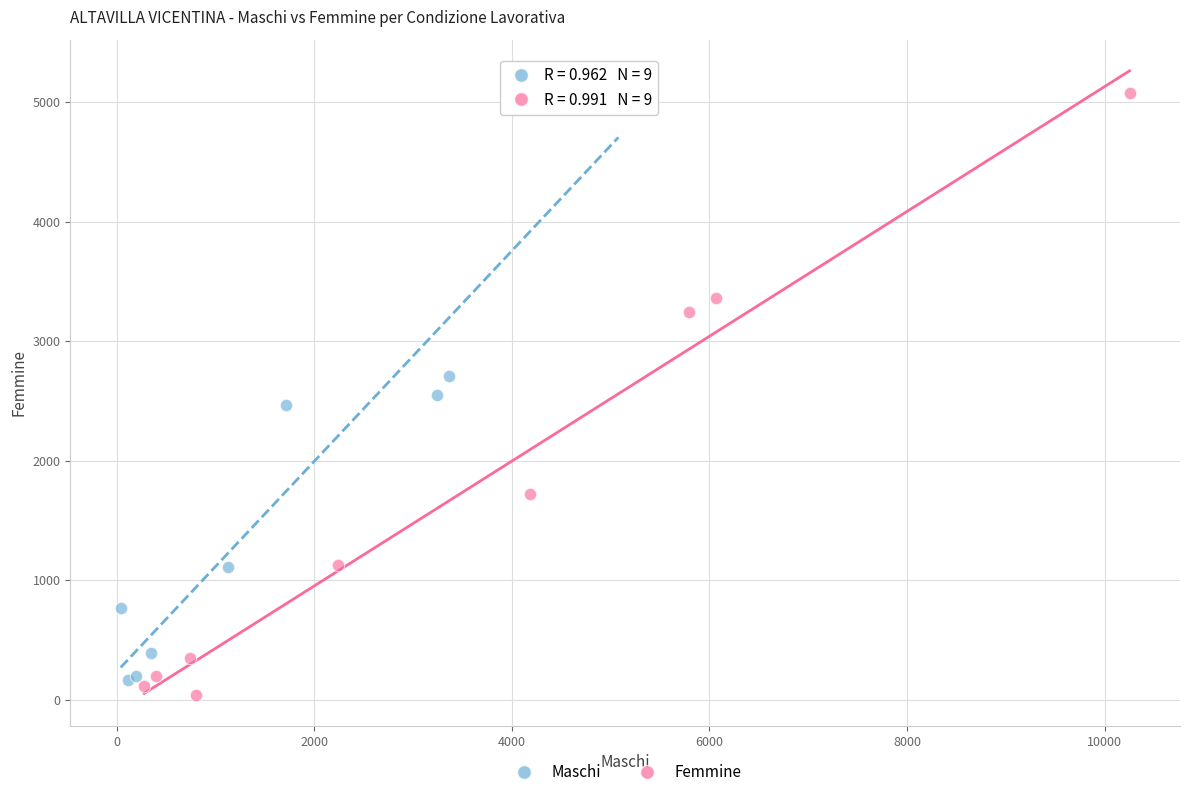

What are all the series names shown in the legend?

Maschi, Femmine